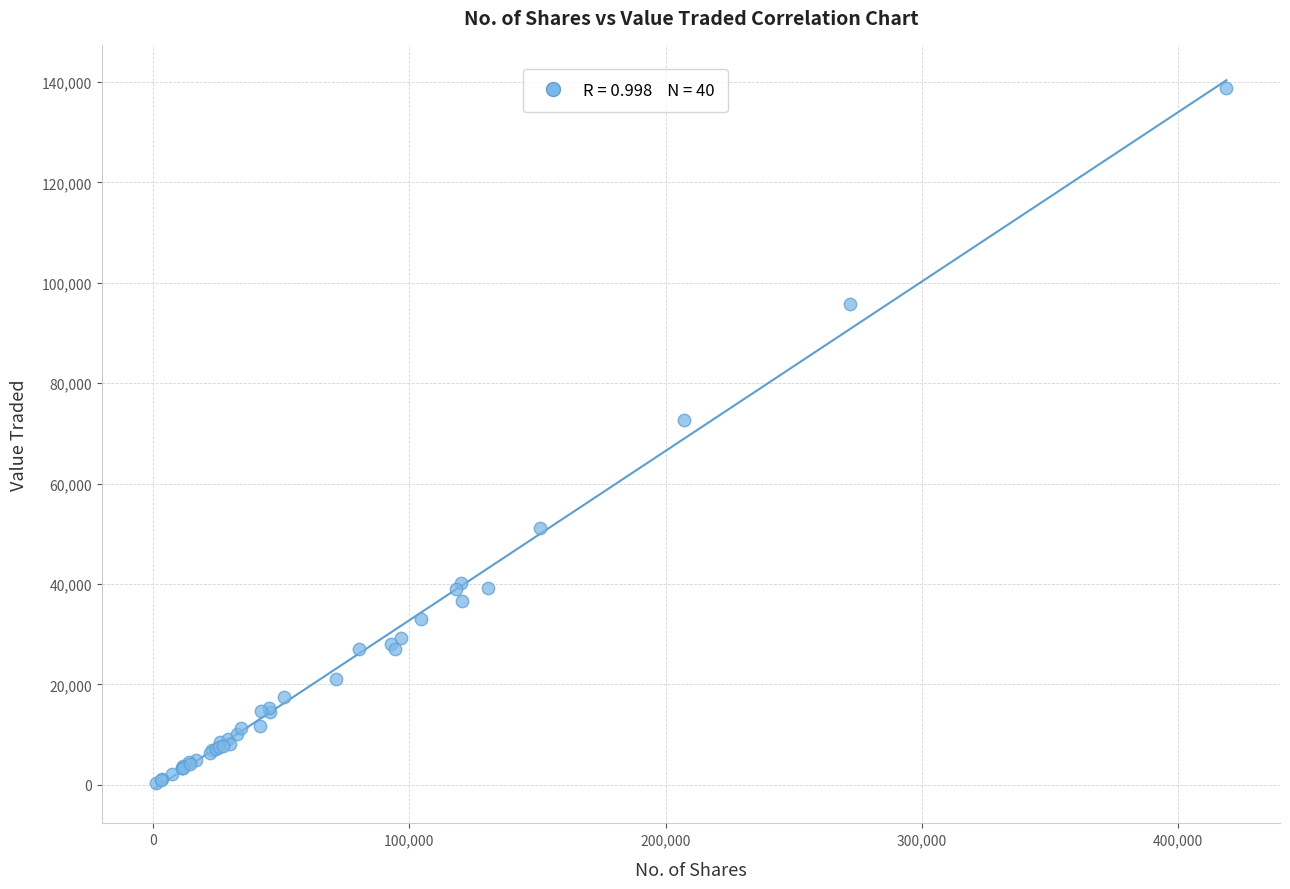

What Y value in the scatter plot is closest to 69574?

72750